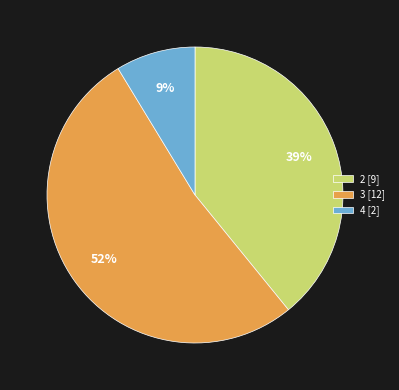

Do 3 [12] and 2 [9] together represent more than half of the pie?

Yes